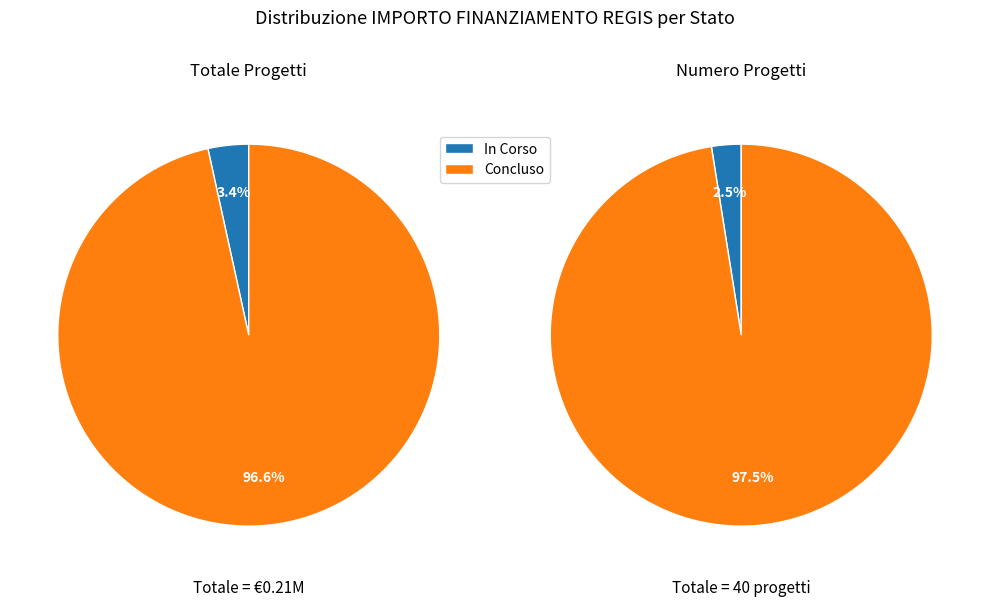

Is the sum of In Corso and Concluso greater than half?

Yes